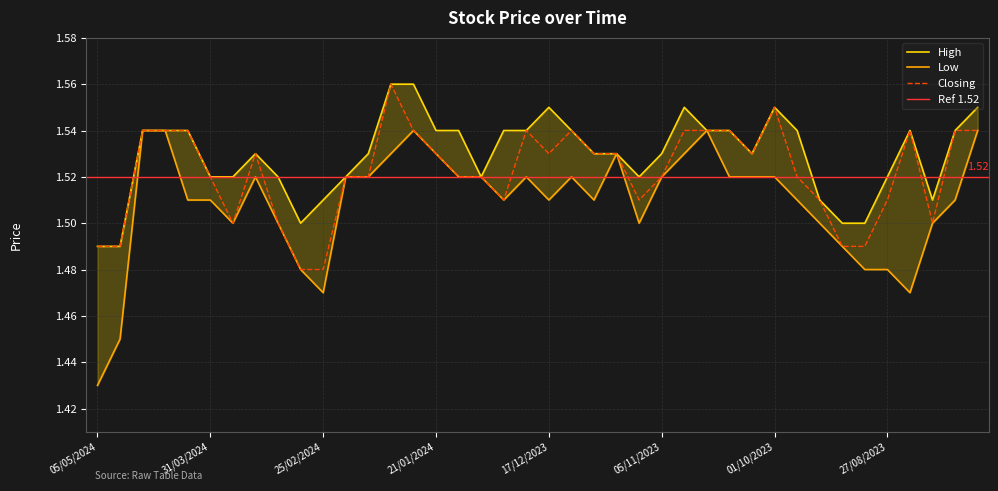

What is the sum of all Low values?

60.4